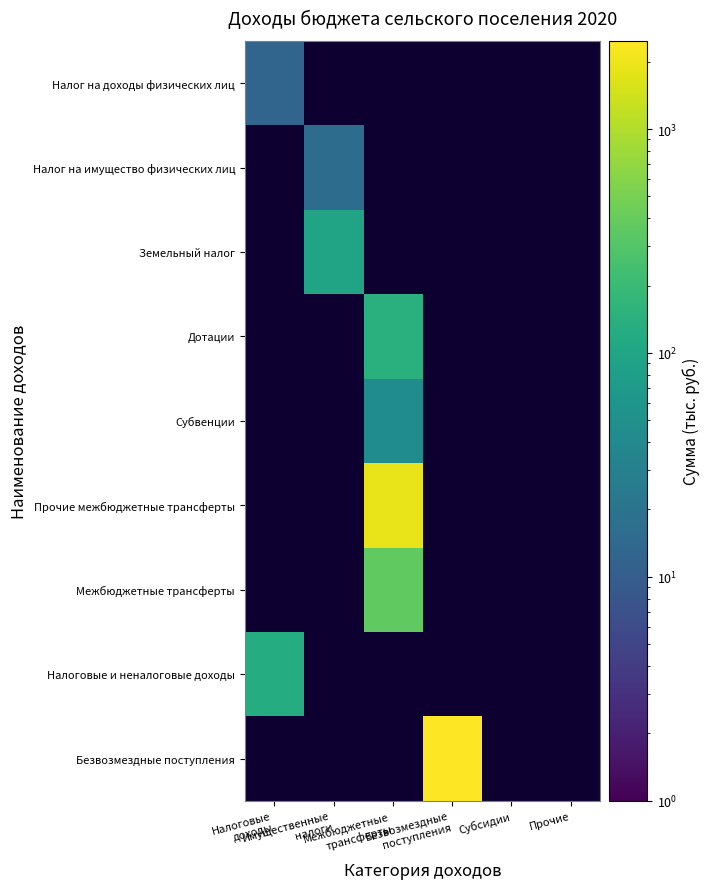

Which has a higher value, Субсидии or Имущественные
налоги?

Имущественные
налоги